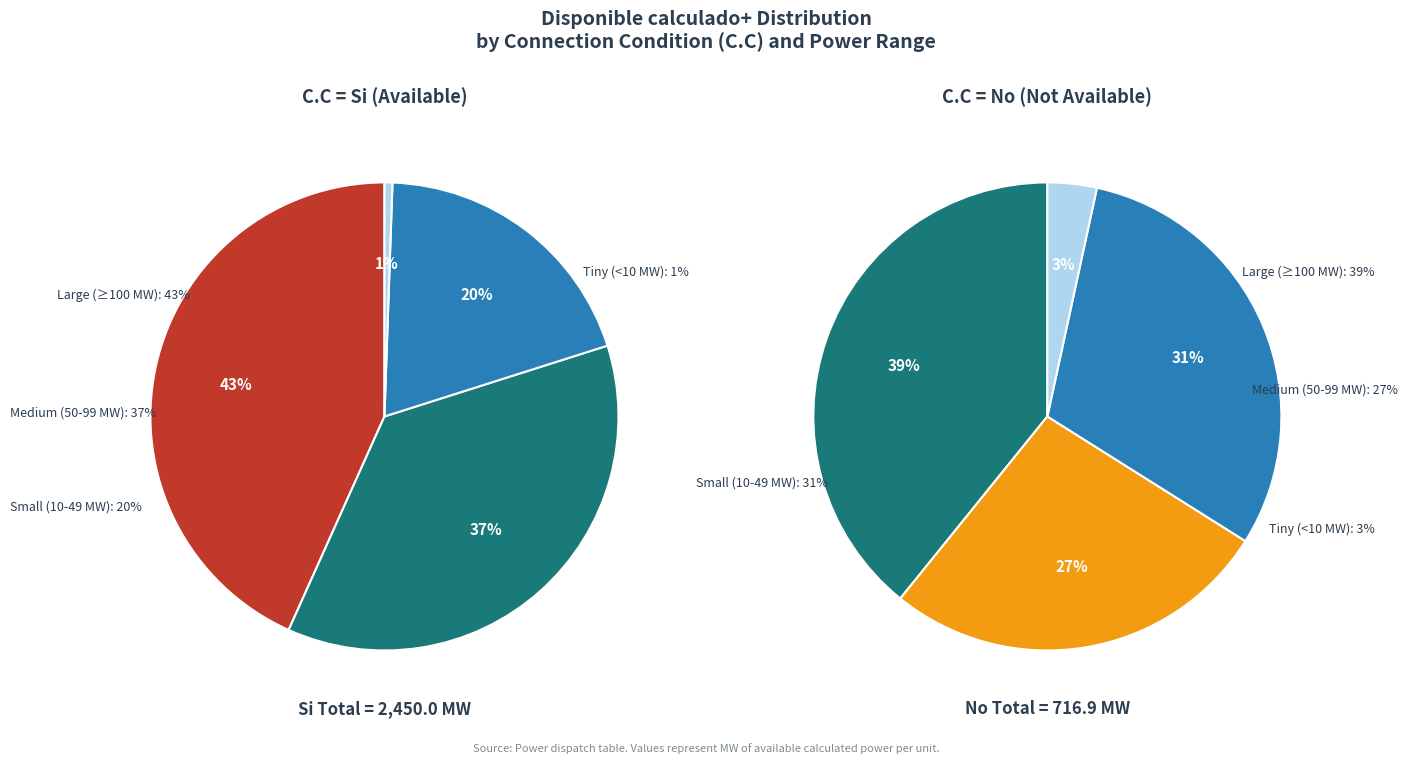

Is there a majority slice in this chart?

No